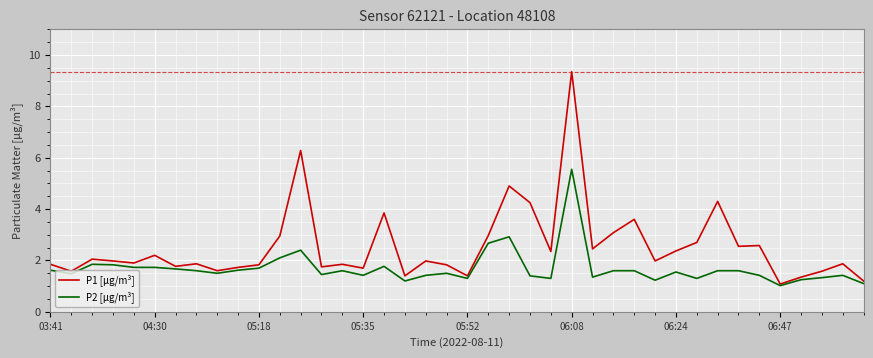

List the series in order of their overall mean, highest first.

P1 [µg/m³], P2 [µg/m³]